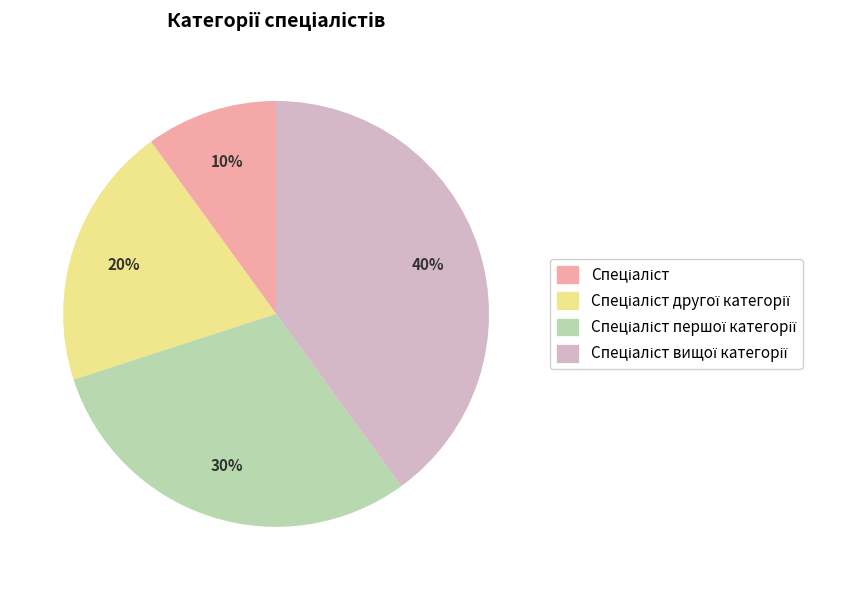

What percentage do Спеціаліст and Спеціаліст вищої категорії together represent?

50.0%